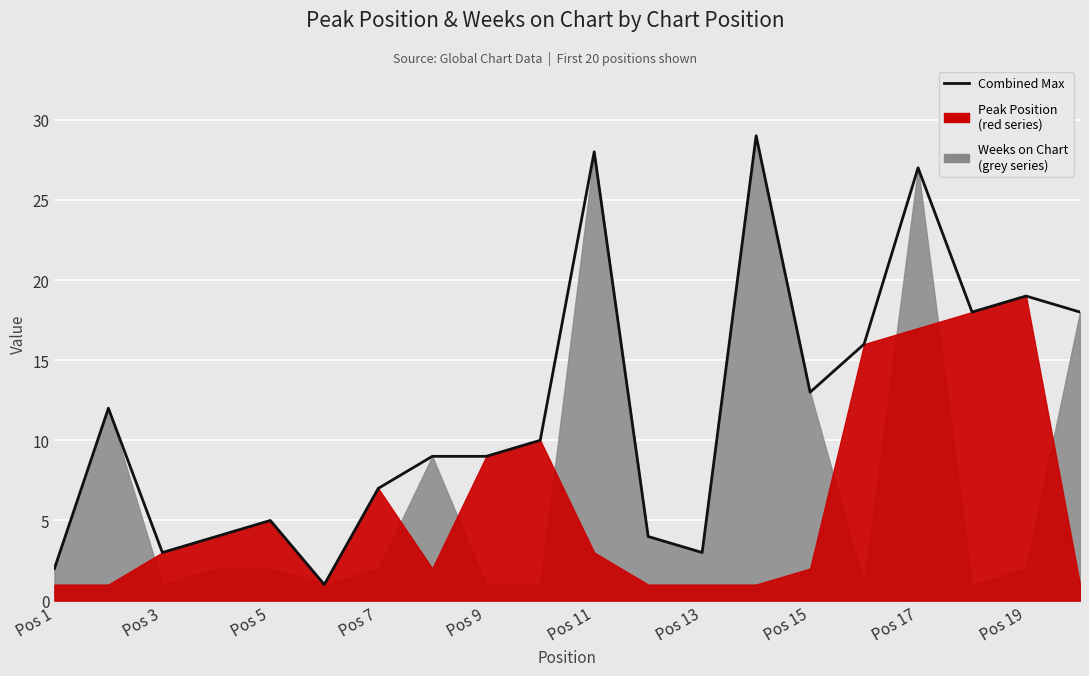

What is the value of the 1st point from the left?

2